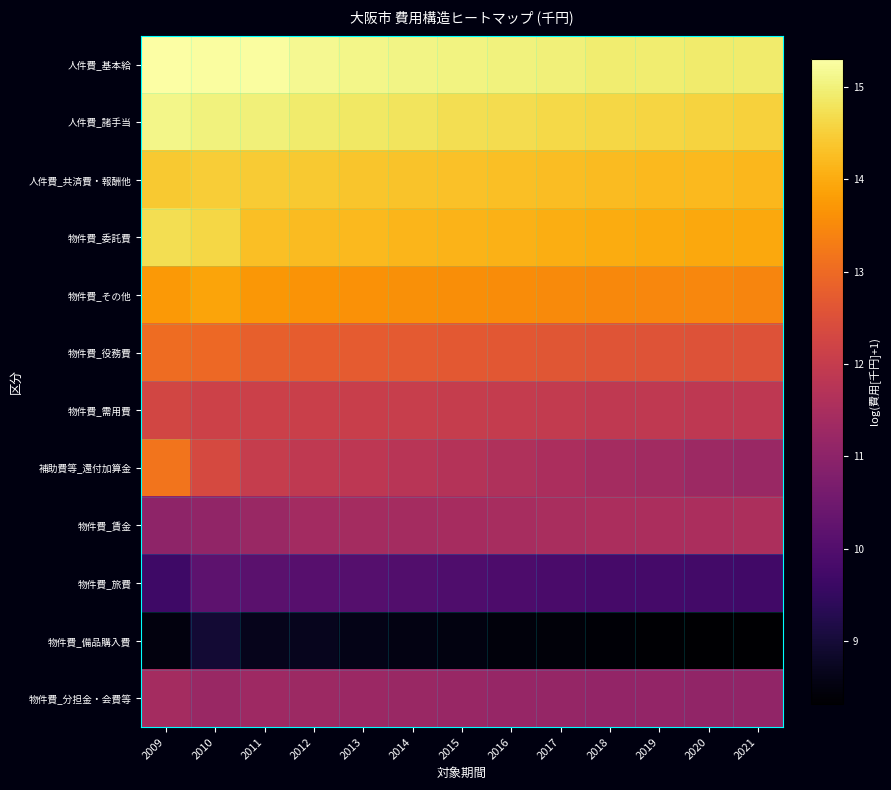

At which category is the sum across all series the highest?

2009